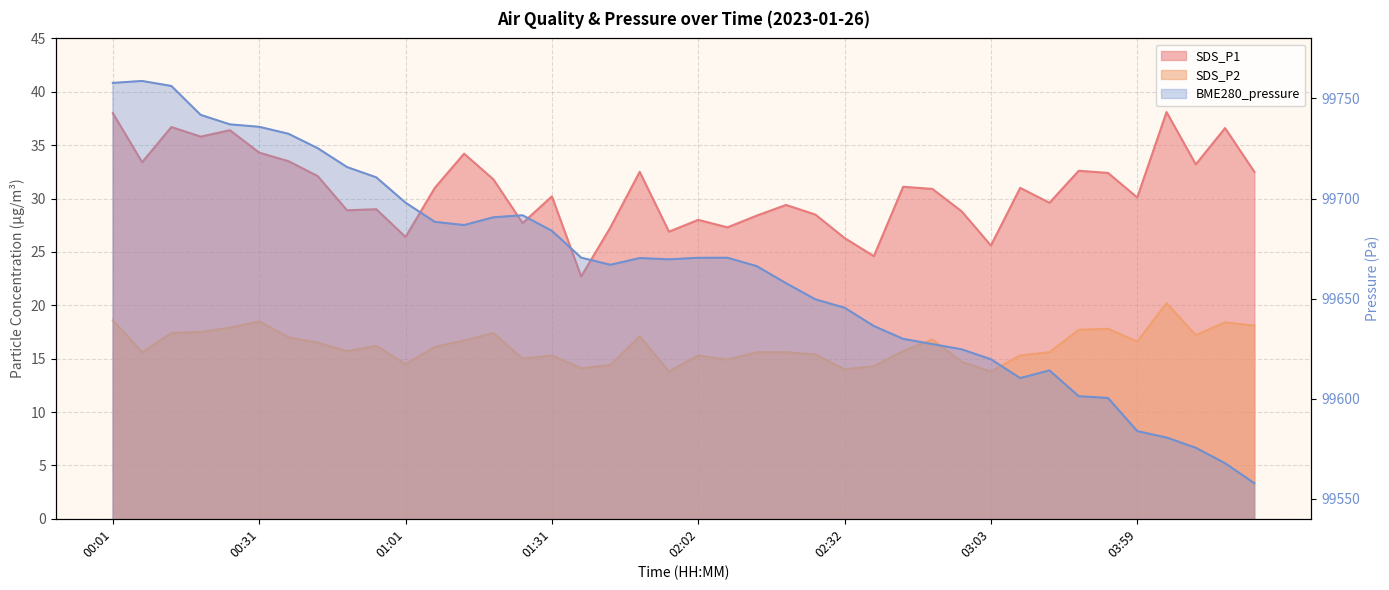

What are all the series names shown in the legend?

SDS_P1, SDS_P2, BME280_pressure